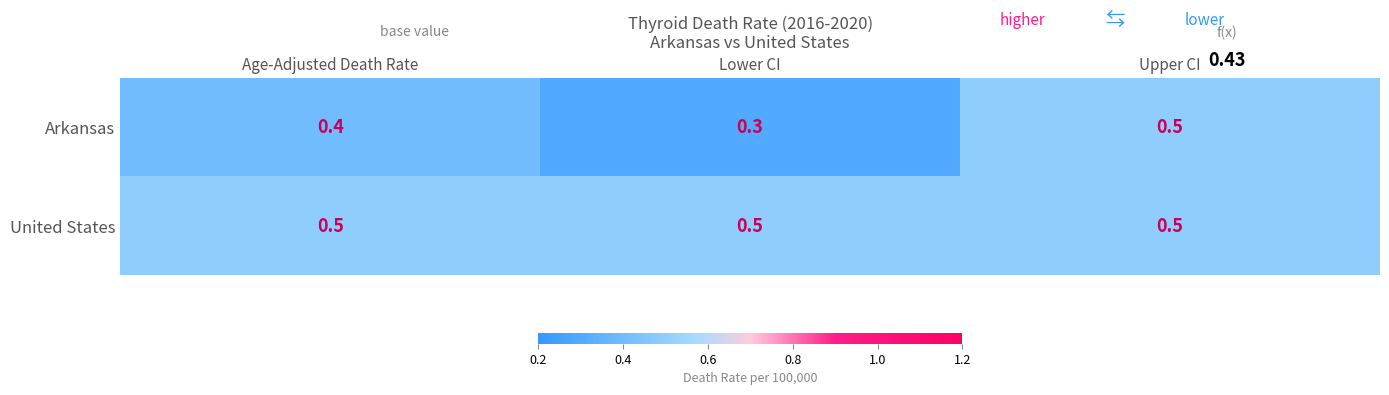

The Arkansas series shows 0.4 at Age-Adjusted Death Rate. True or false?

True